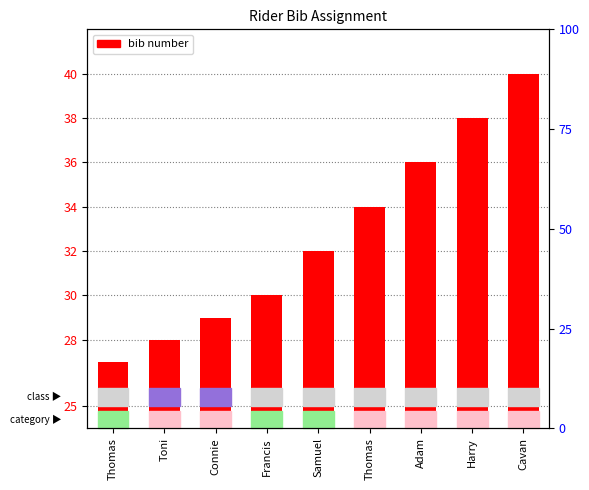

Are the bars grouped side by side (vs. stacked)?

No